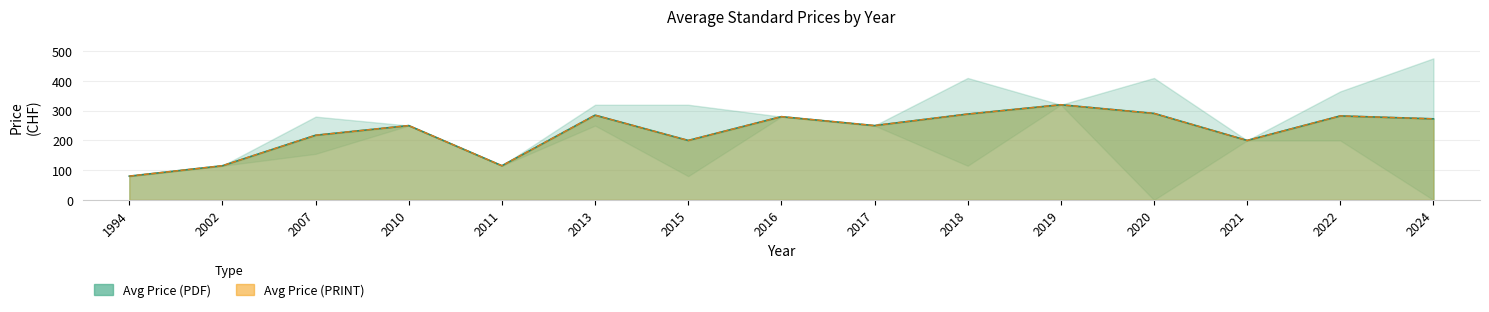

True or false: Avg Price (PRINT) and Avg Price (PDF) cross at least once.

False